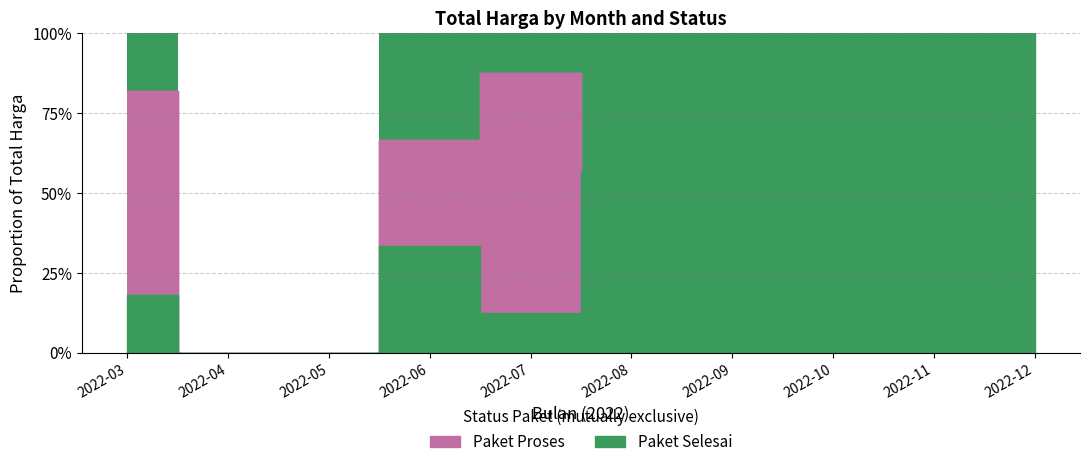

After their last crossing, which series has the higher values: Paket Proses or Paket Selesai?

Paket Selesai